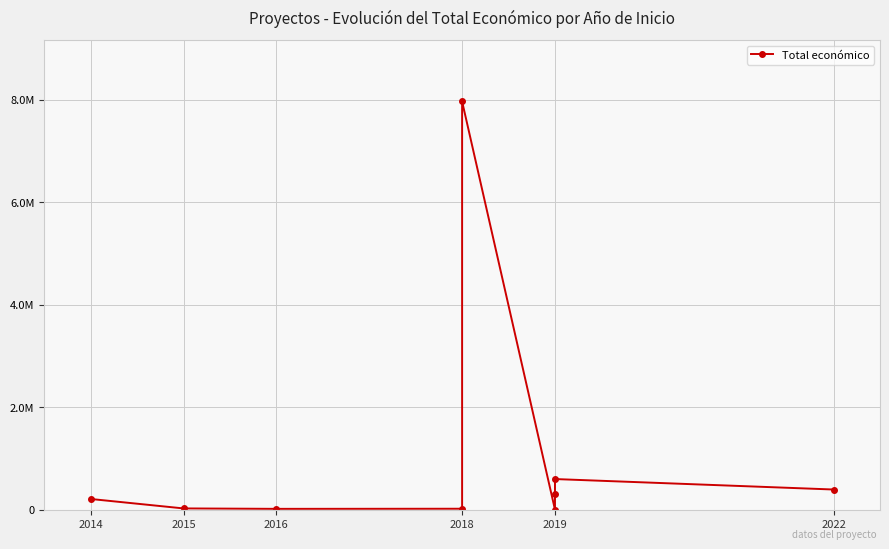

The value at 2019 is 308500. True or false?

True